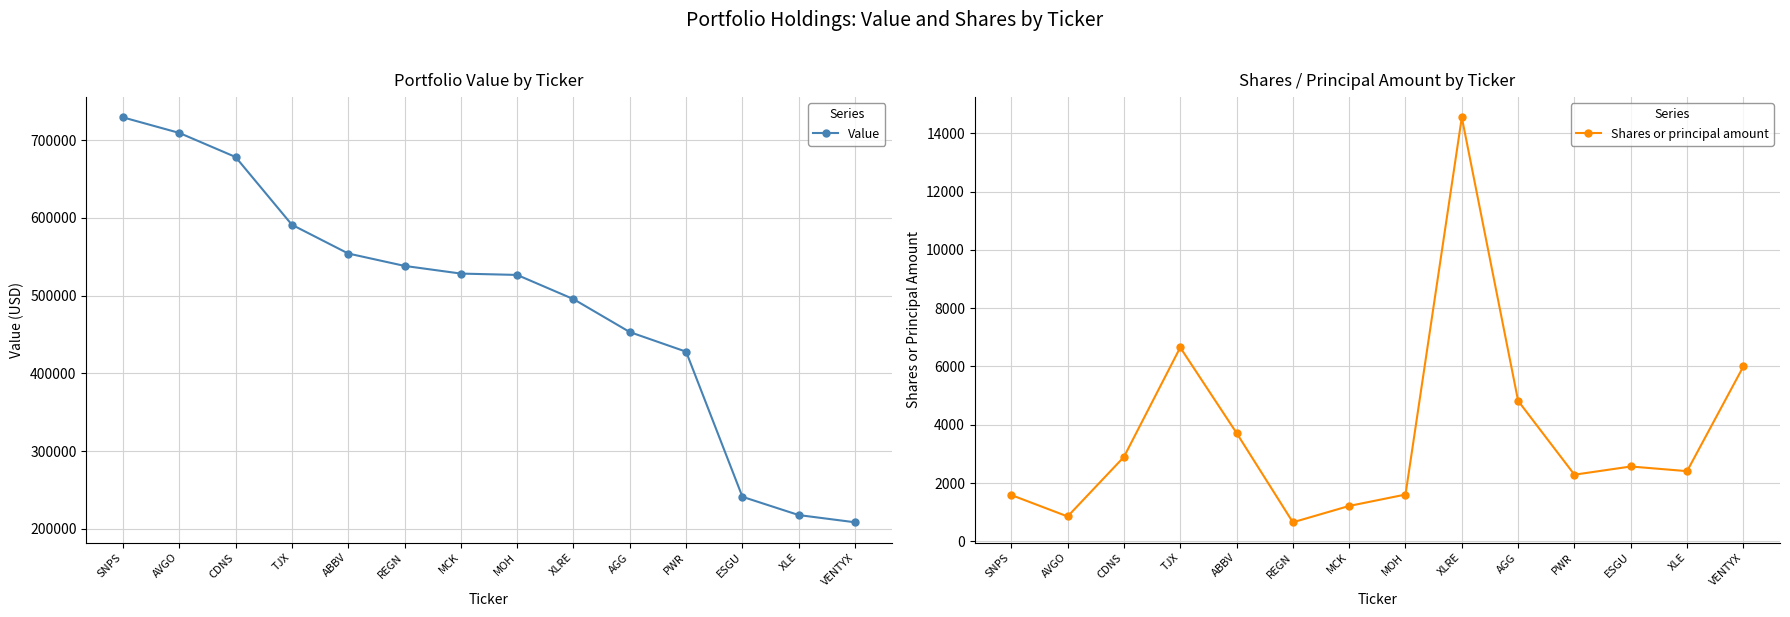

Reading left to right, what are all the values shown in this chart?

Value: SNPS=729303	AVGO=709284	CDNS=678299	TJX=591142	ABBV=554156	REGN=538216	MCK=528343	MOH=526591	XLRE=495480	AGG=453085	PWR=427841	ESGU=241187	XLE=217679	VENTYX=208380
Shares or principal amount: SNPS=1589	AVGO=854	CDNS=2895	TJX=6651	ABBV=3718	REGN=654	MCK=1215	MOH=1606	XLRE=14543	AGG=4818	PWR=2287	ESGU=2568	XLE=2408	VENTYX=6000